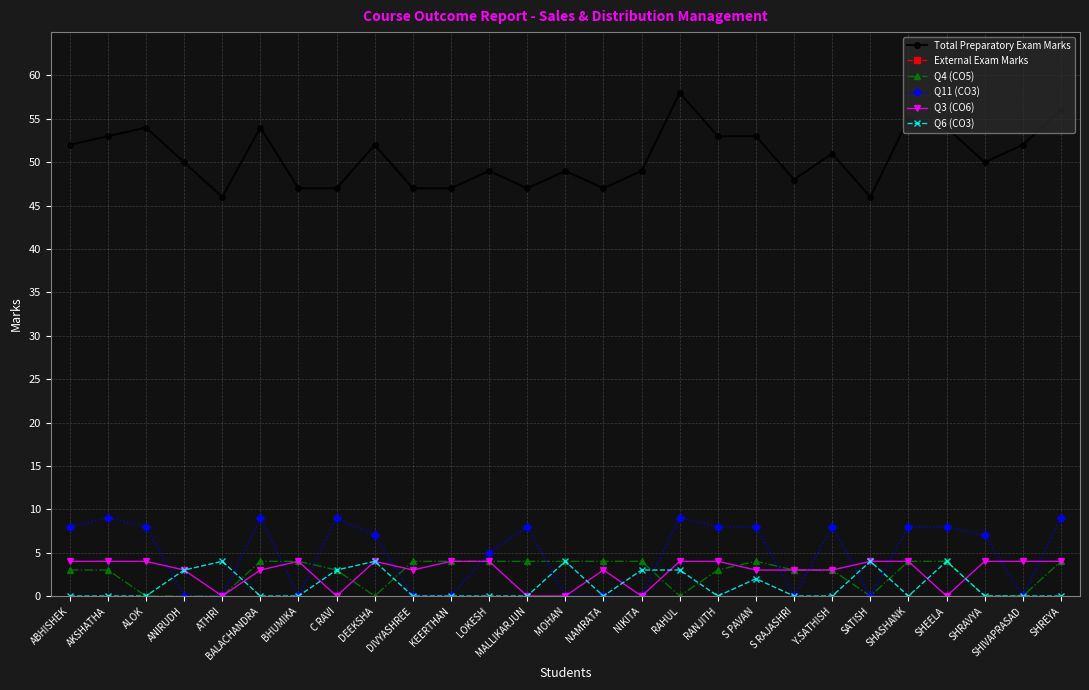

True or false: External Exam Marks and Total Preparatory Exam Marks intersect in this chart.

False